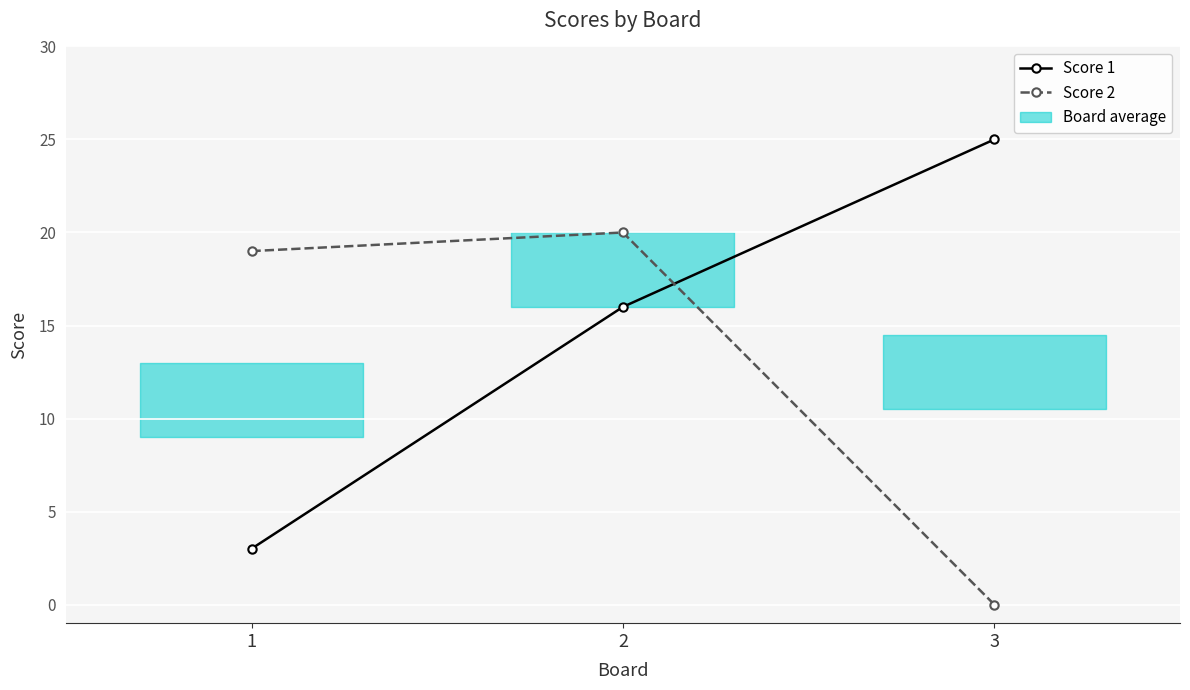

List the labels in order of Score 2 value, smallest first.

3, 1, 2